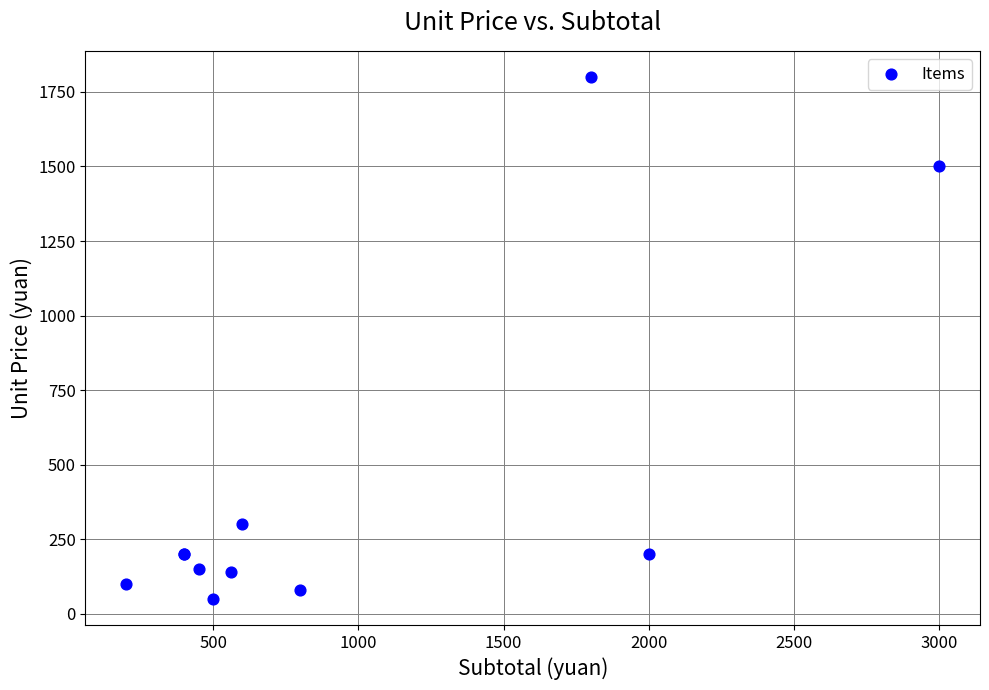

What Y value in the scatter plot is closest to 925?

1500